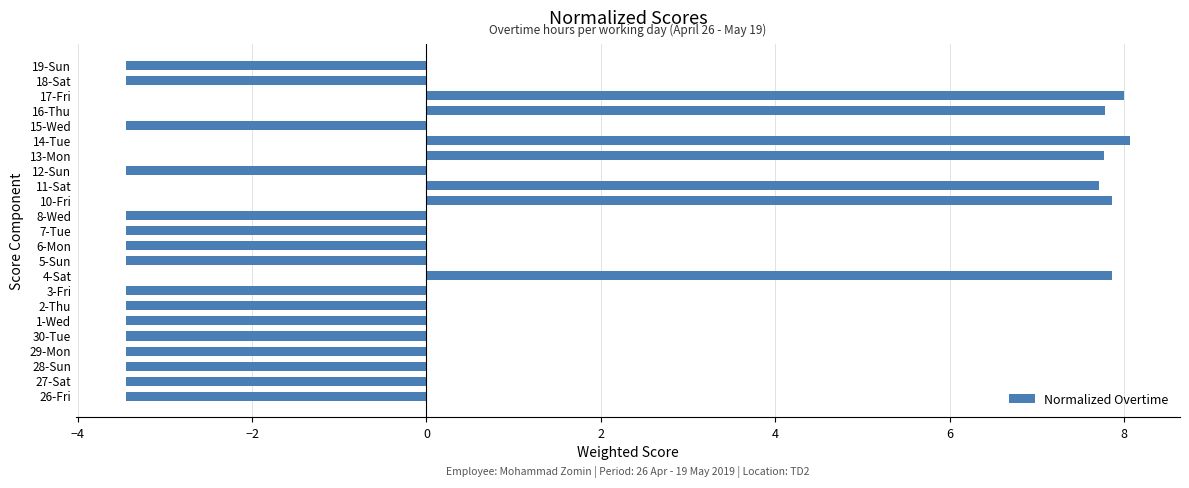

The chart shows a value of -0.9 at 19-Sun. True or false?

False